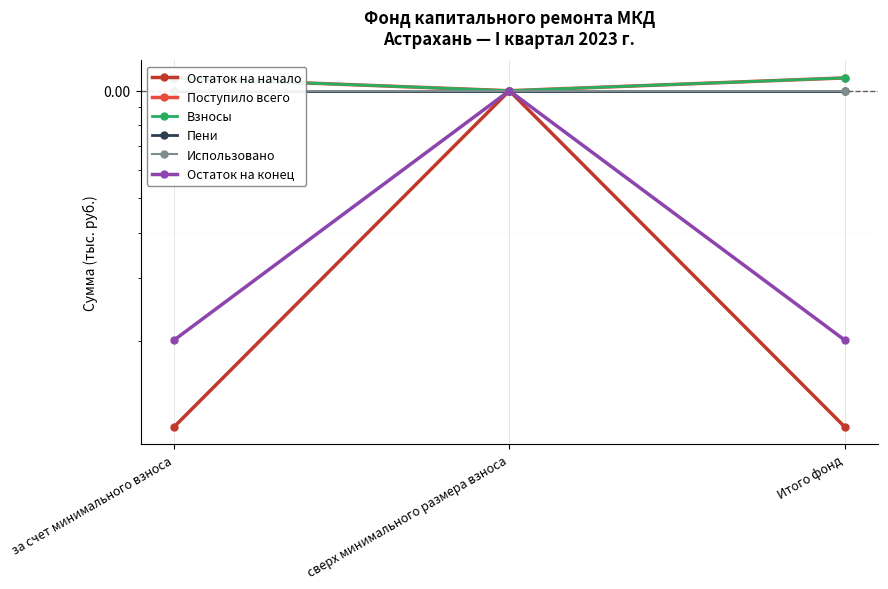

Count the number of data series in this chart.

6